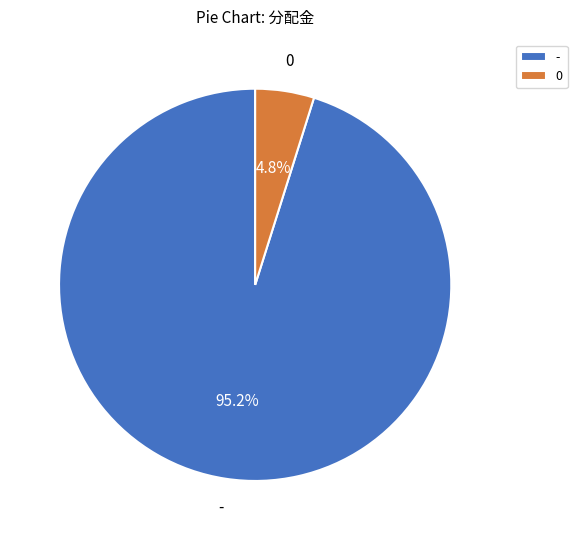

Which has a higher value, 0 or -?

-